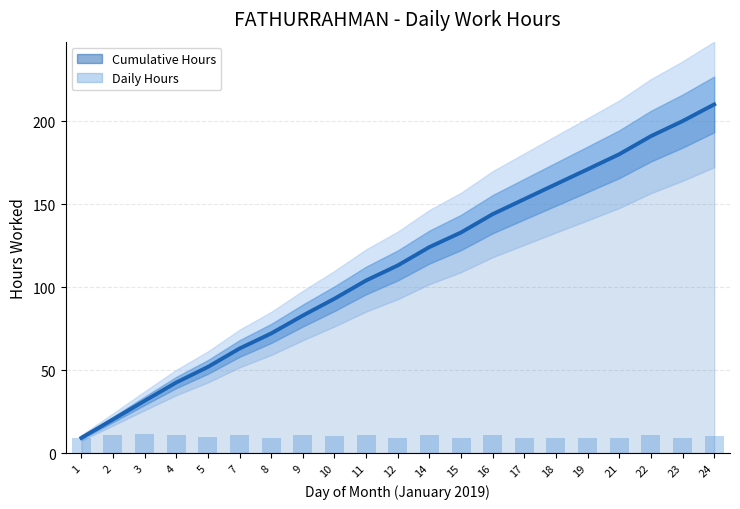

What is the sum of the Cumulative Hours (line) values at 3 and 2?

51.8